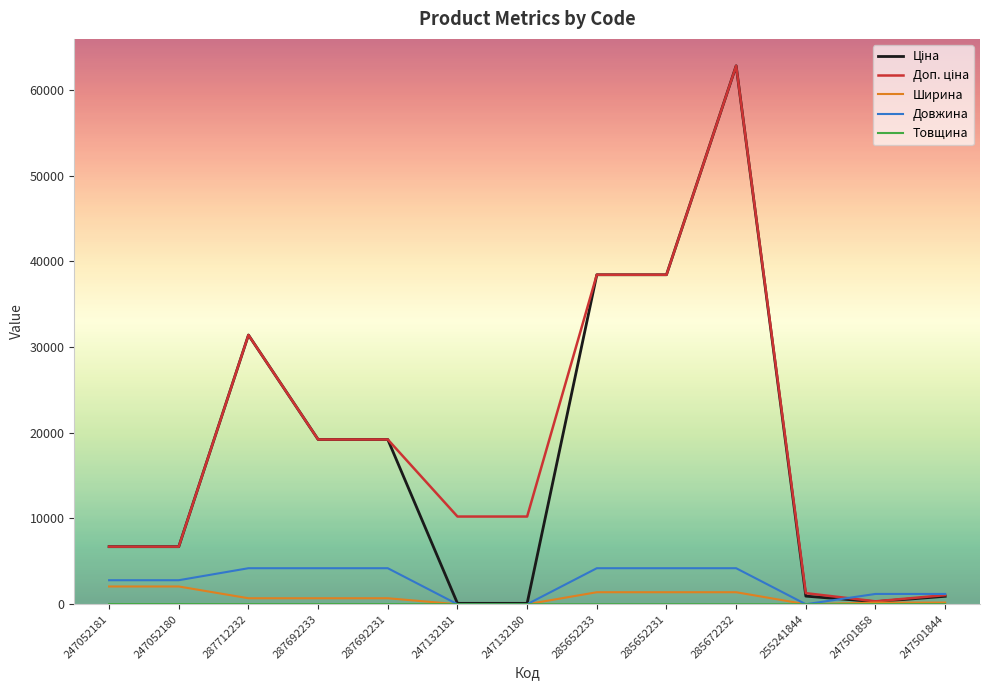

At which category is the sum across all series the highest?

285672232